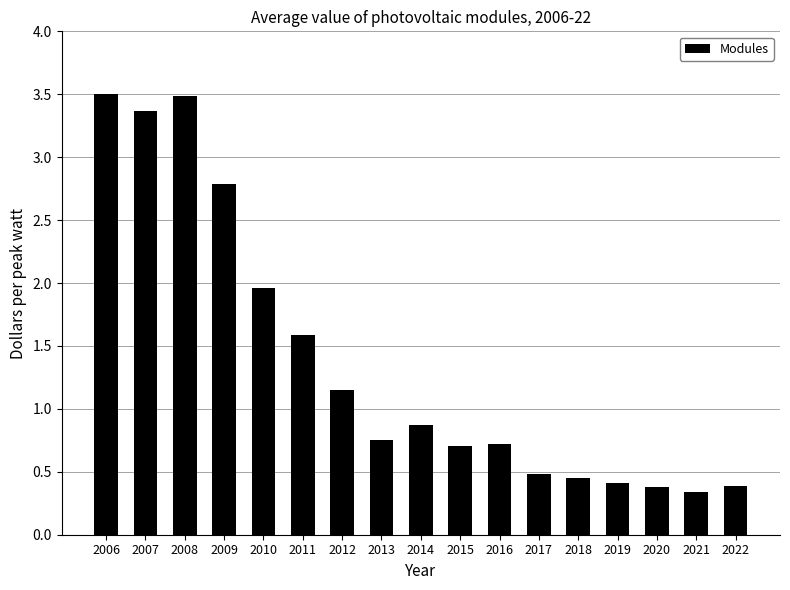

The value at 2019 is 0.4. True or false?

True